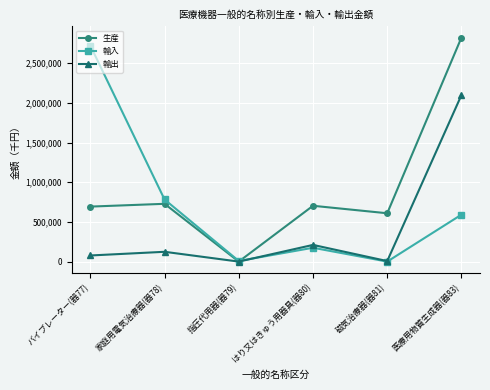

What is the spread (max minus min) of values at 指圧代用器(器79)?

7843